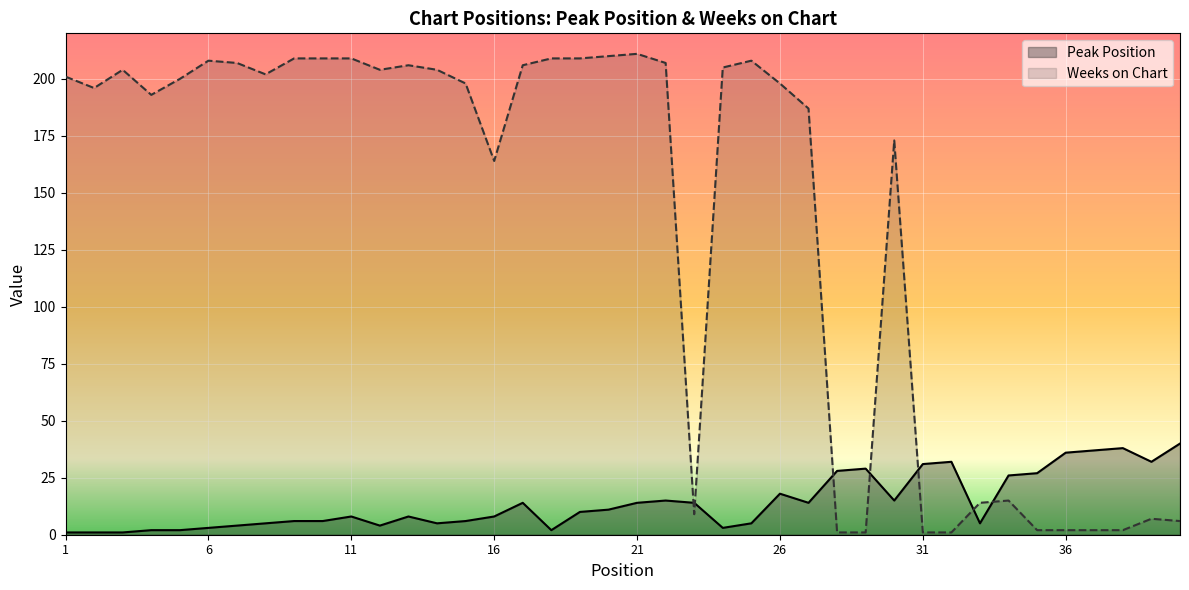

How many interior local peaks does the Peak Position series have?

8